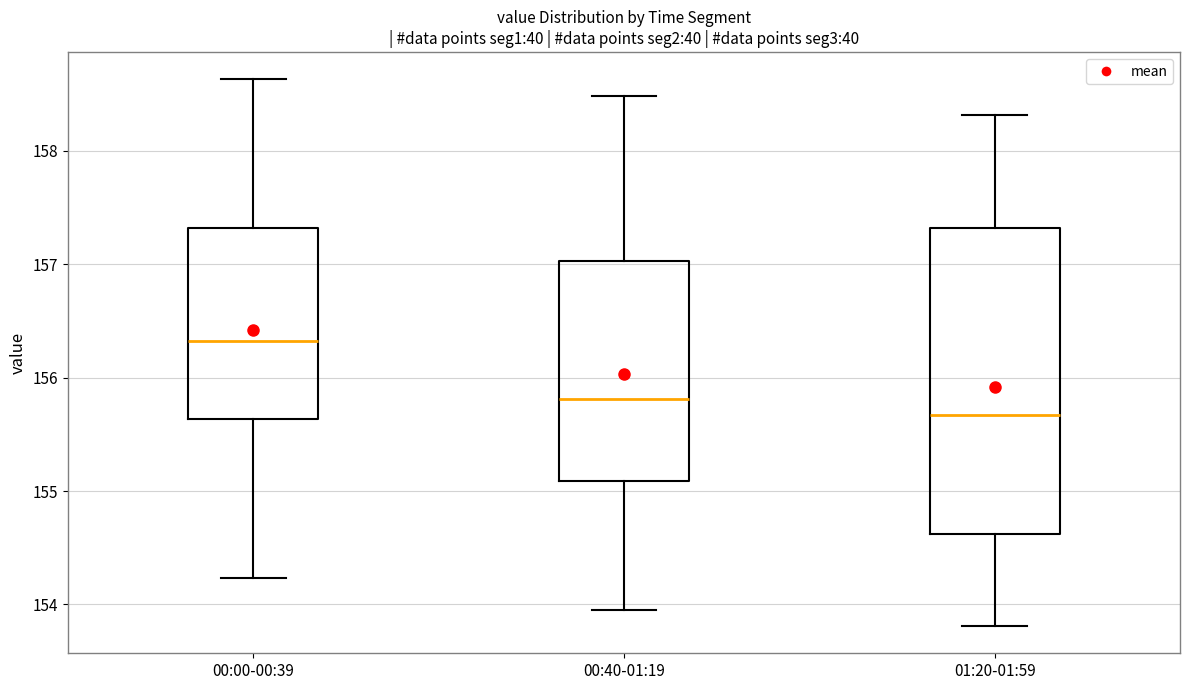

Comparing the boxes themselves (not the whiskers), which one is the tallest?

01:20-01:59